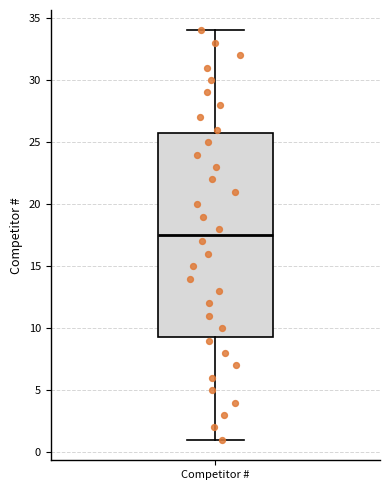

Read this box plot against the y-axis: the position of the median line, the range covered by the box, and the ends of both whiskers. The values are not printed on the chart, so give them approximately, as read against the axis.

median 17.5, box 9.5 to 26.0, whiskers 1.0 to 34.0